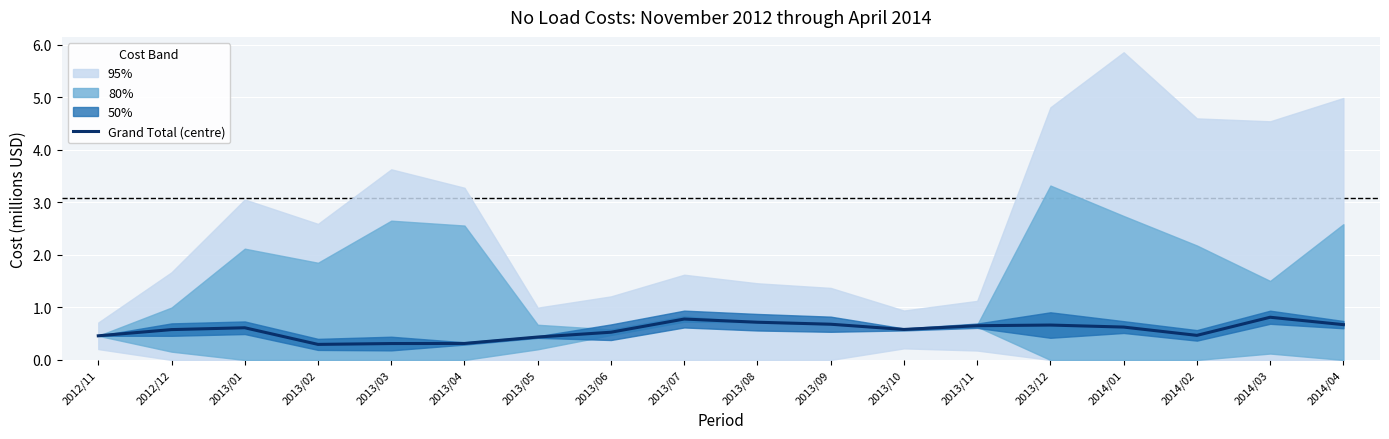

Rank the categories by value from lowest to highest.

2013/02, 2013/03, 2013/04, 2013/05, 2012/11, 2014/02, 2013/06, 2012/12, 2013/10, 2013/01, 2014/01, 2013/11, 2013/12, 2014/04, 2013/09, 2013/08, 2013/07, 2014/03